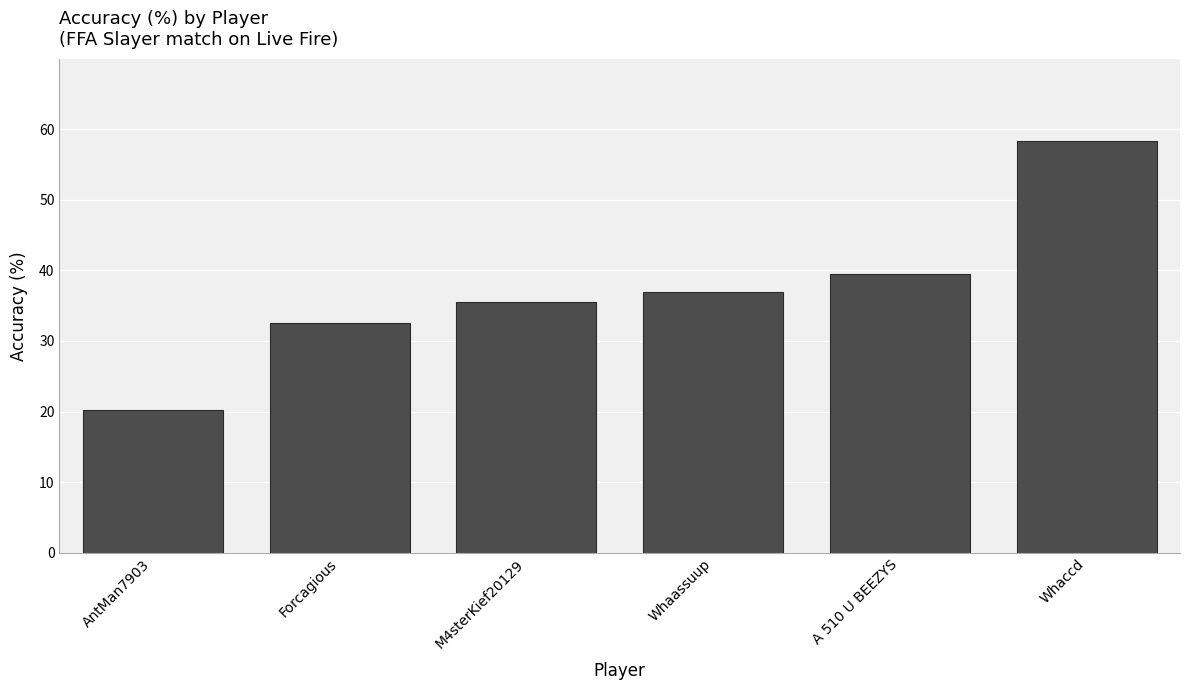

Where is the data nearest to the value 39?

A 510 U BEEZYS